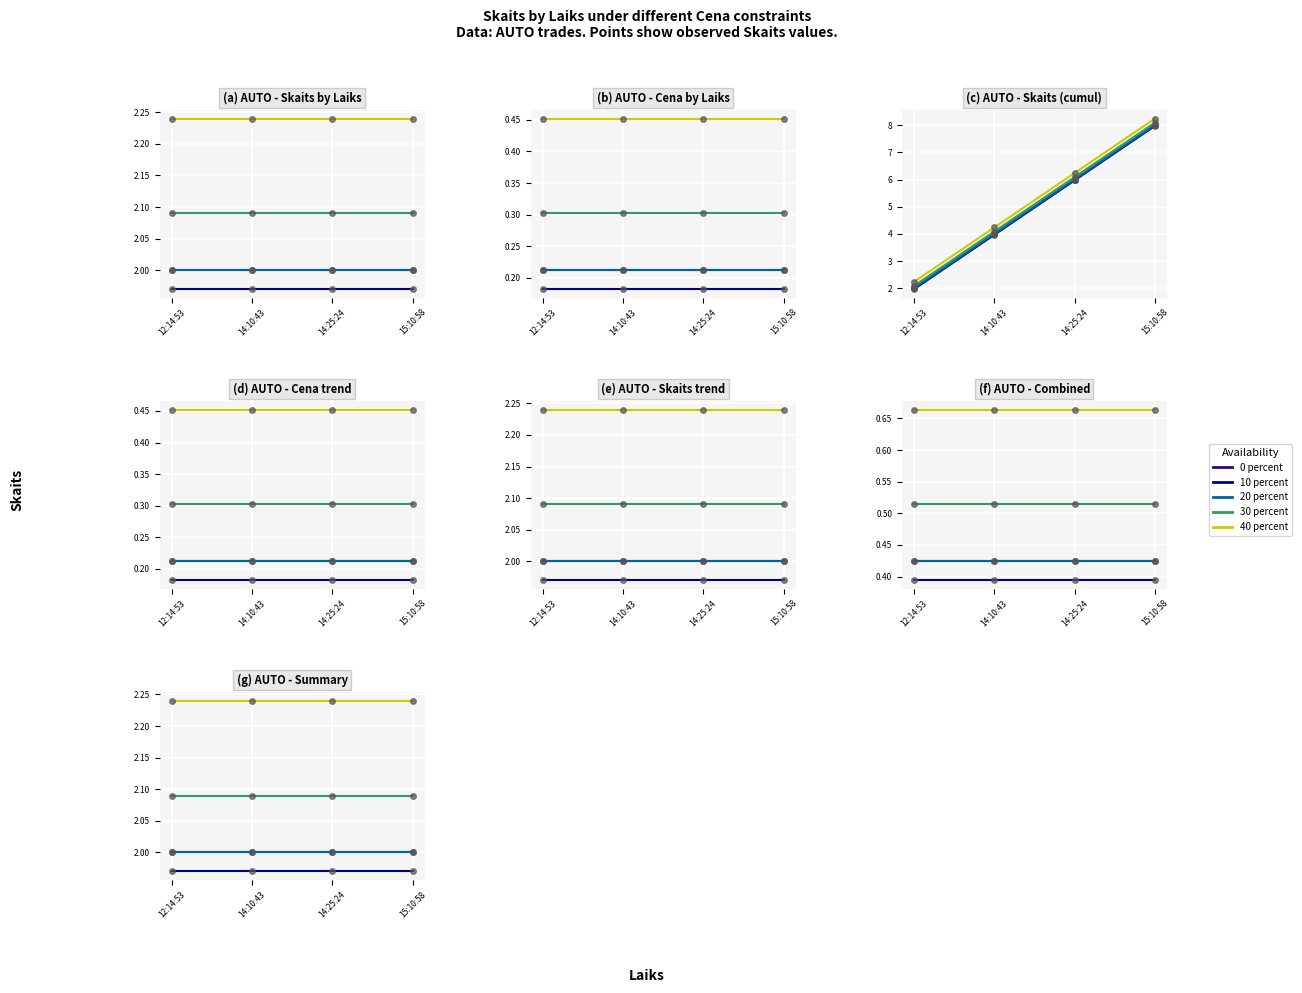

What is the total value across all series at 12:14:53?

10.3